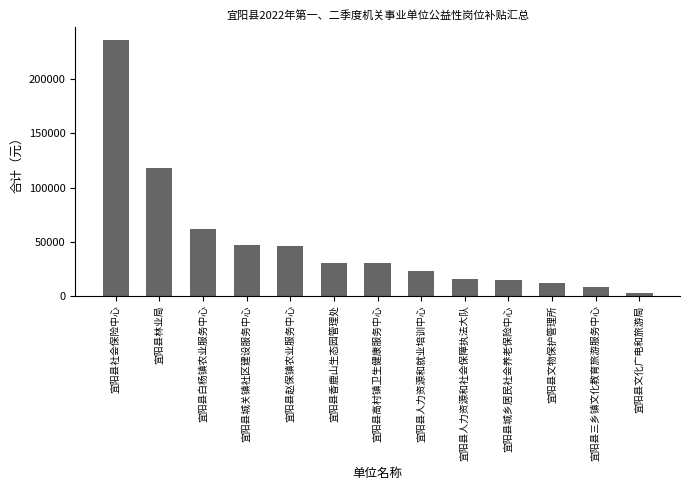

What is the label of the 3rd bar from the right?

宜阳县文物保护管理所